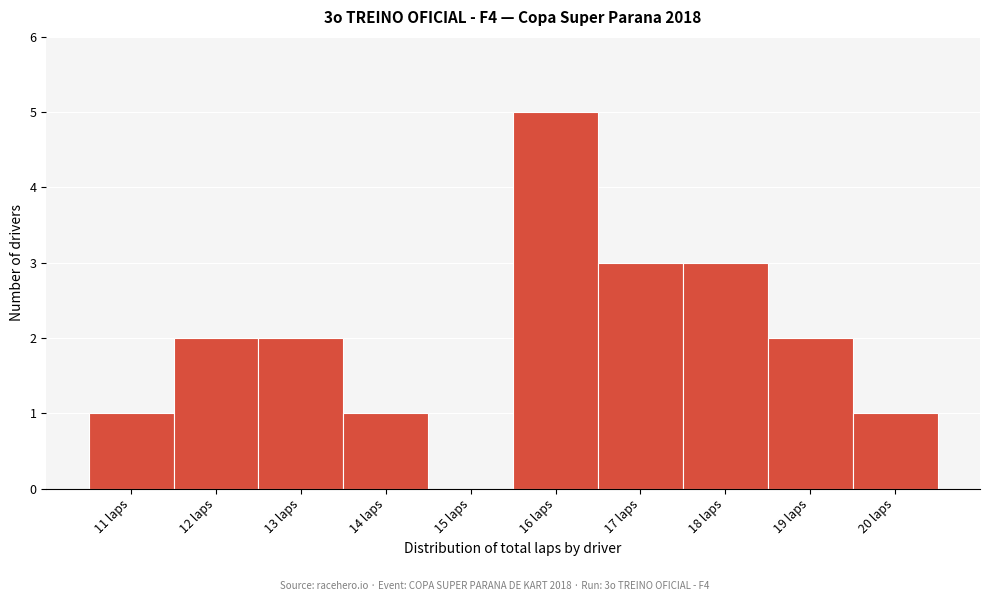

Over which range of the x-axis is the bar tallest?

15.5 to 16.5